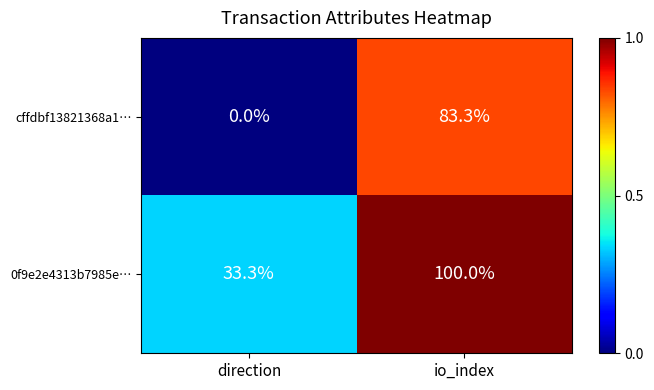

Reading left to right, what are all the values shown in this chart?

cffdbf13821368a1…: 0.0	83.3
0f9e2e4313b7985e…: 33.3	100.0